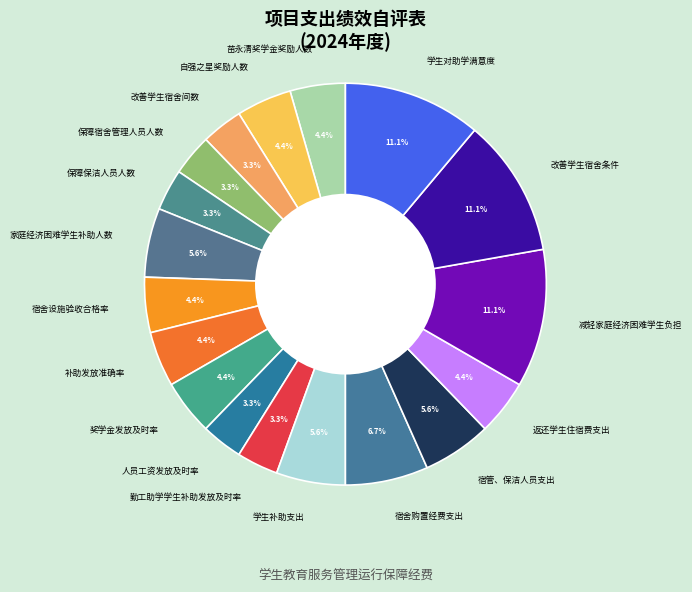

Does any single category account for the majority?

No